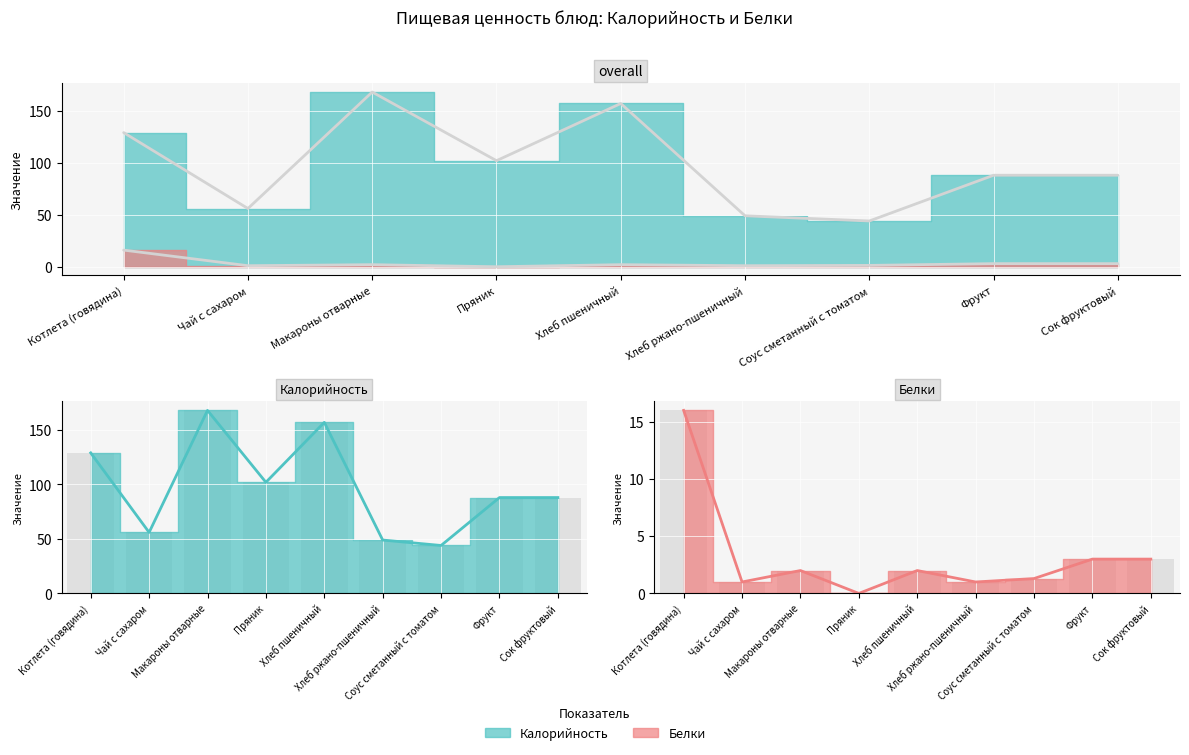

How many categories are shown in the chart?

9